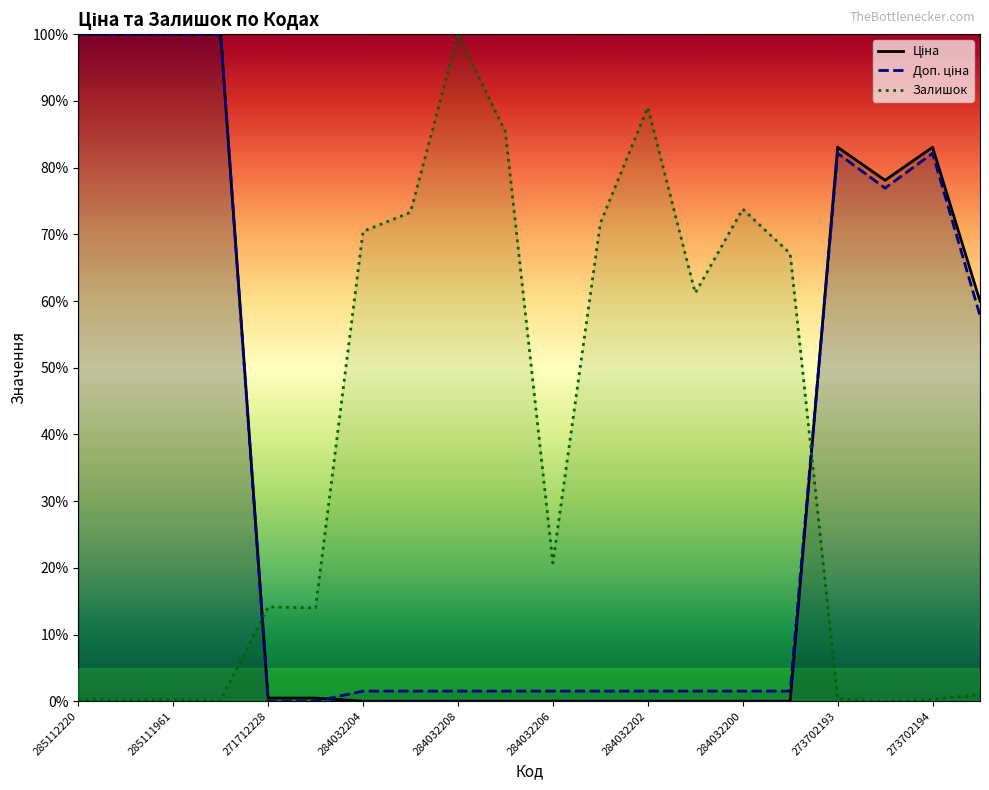

Which label corresponds to the smallest value in the chart?

284032204